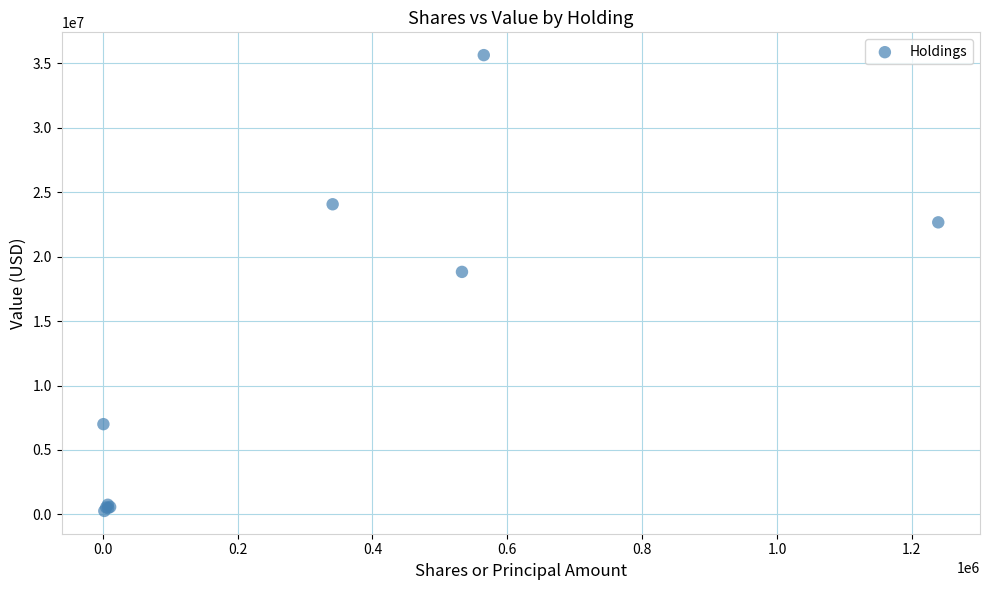

What Y value in the scatter plot is closest to 17954500?

18819000